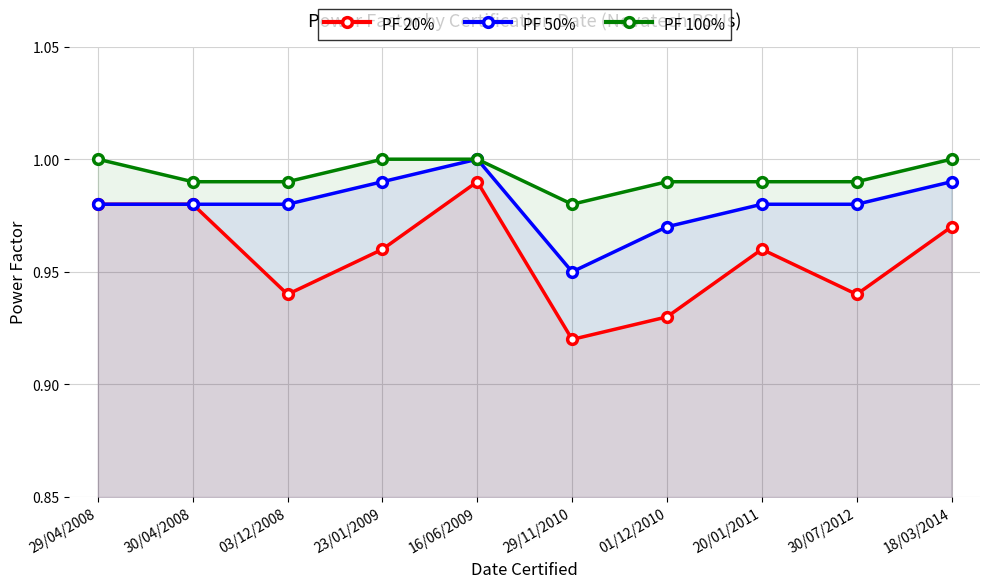

What is the highest value of the PF 20% series?

1.0